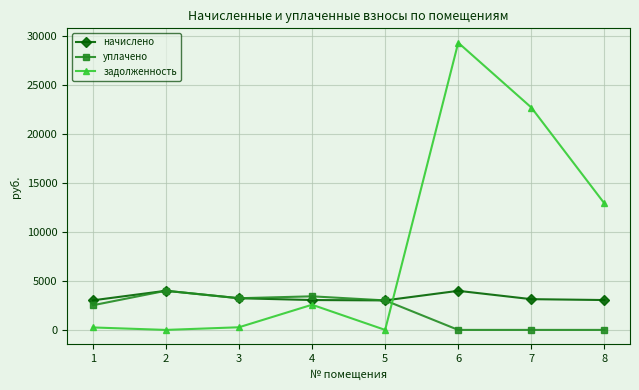

What is the difference between the начислено values at 2 and 6?

6.4